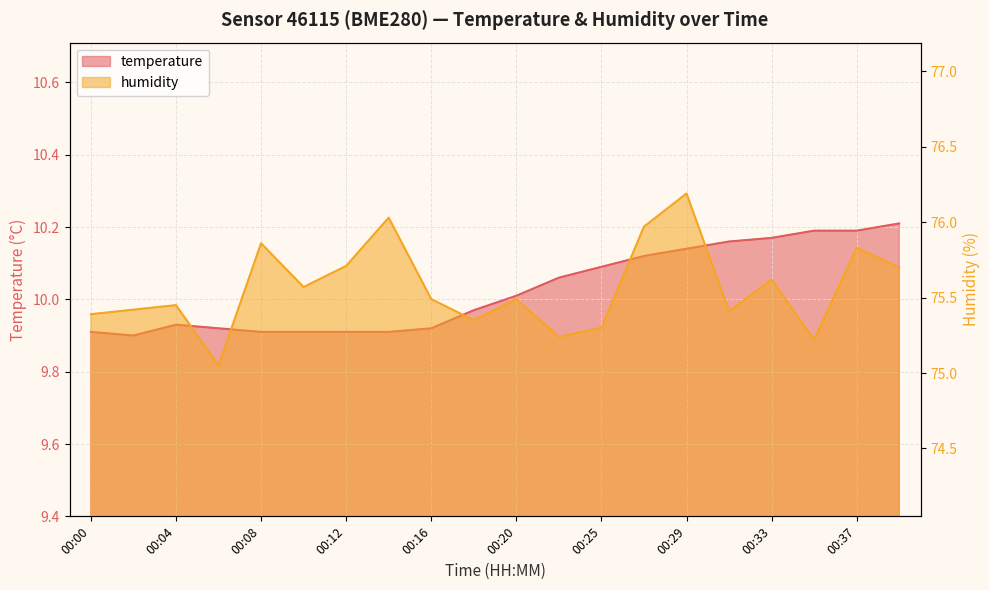

How many interior local peaks does the temperature series have?

1